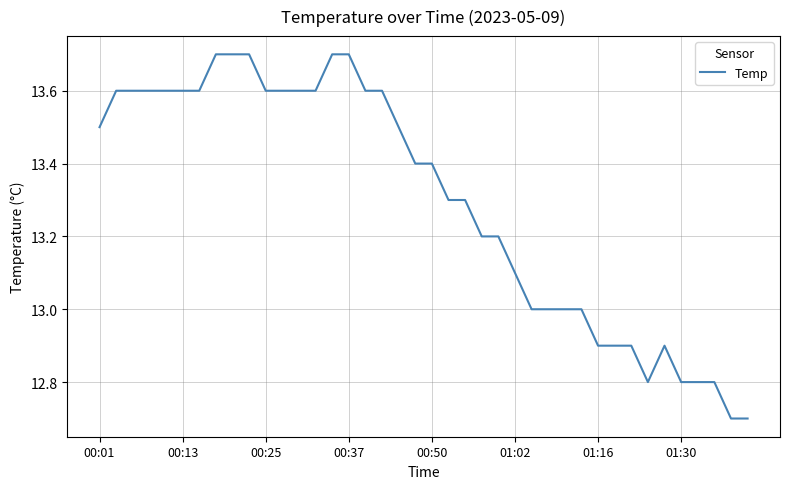

What is the difference between the maximum and minimum values?

1.0